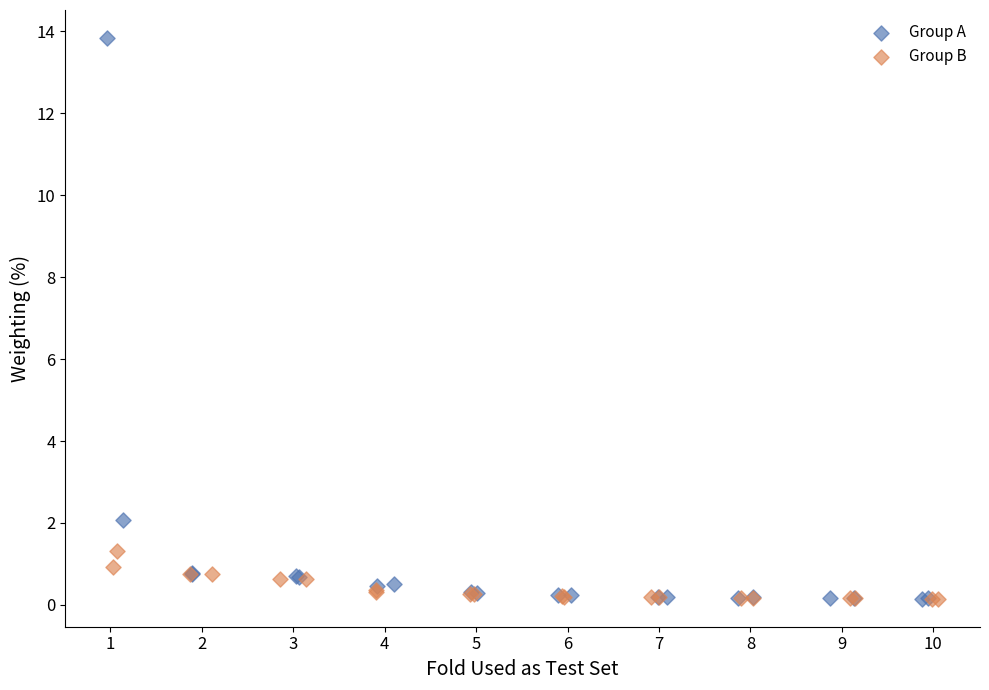

Which series contains the highest Y value?

Group A